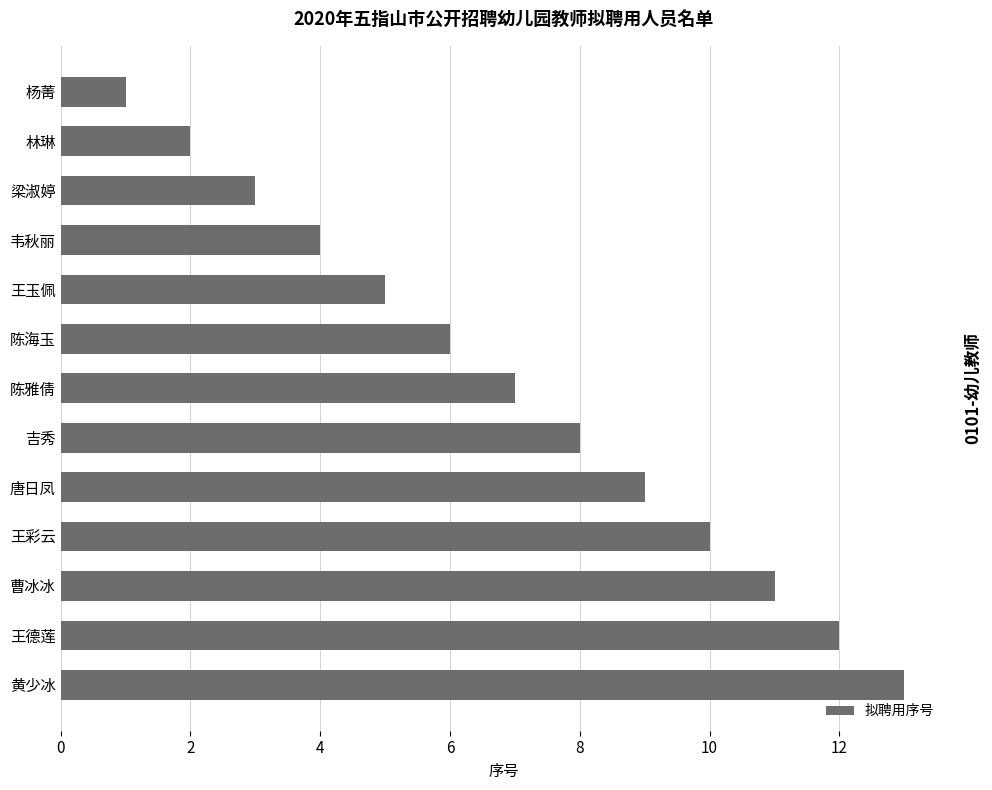

What is the average value?

7